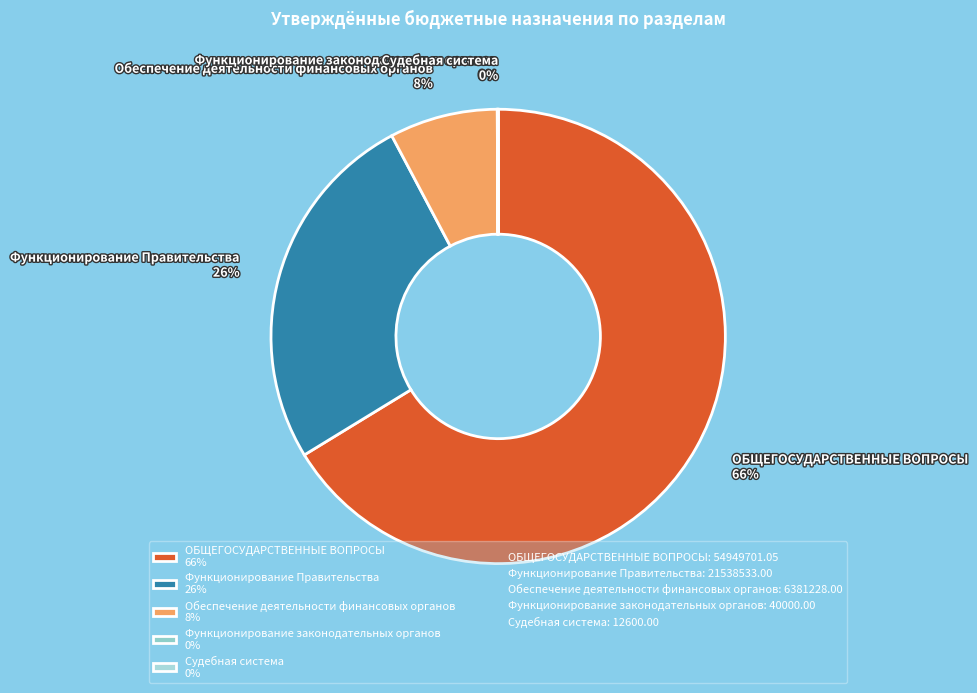

To the nearest percent, what is the combined percentage of Обеспечение деятельности финансовых органов 8% and Функционирование Правительства 26%?

34%